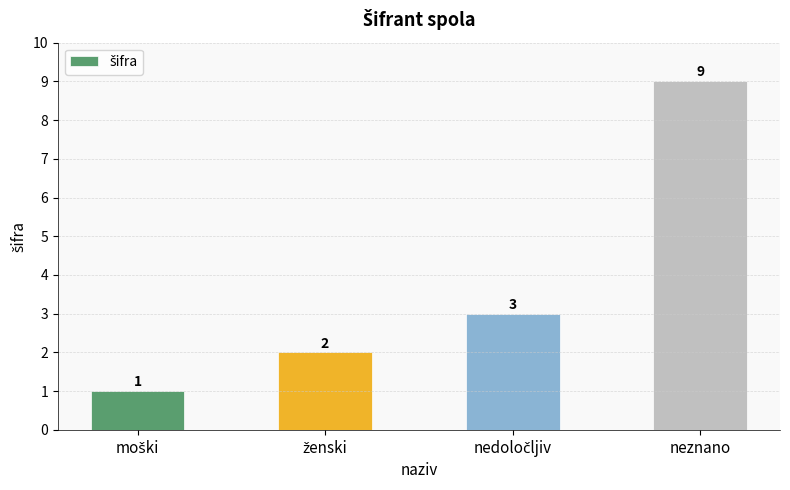

Count the number of categories in the chart.

4